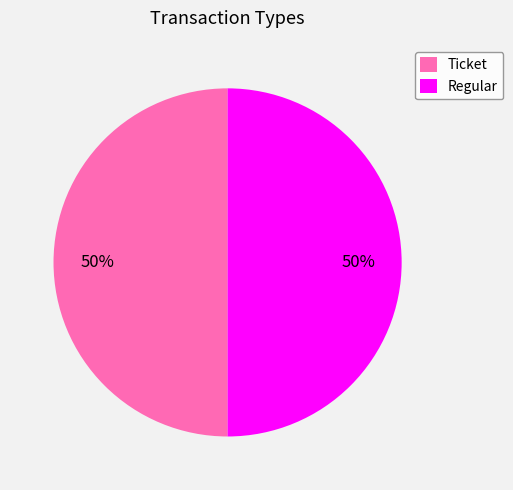

The Ticket slice represents 1% of the pie. True or false?

False